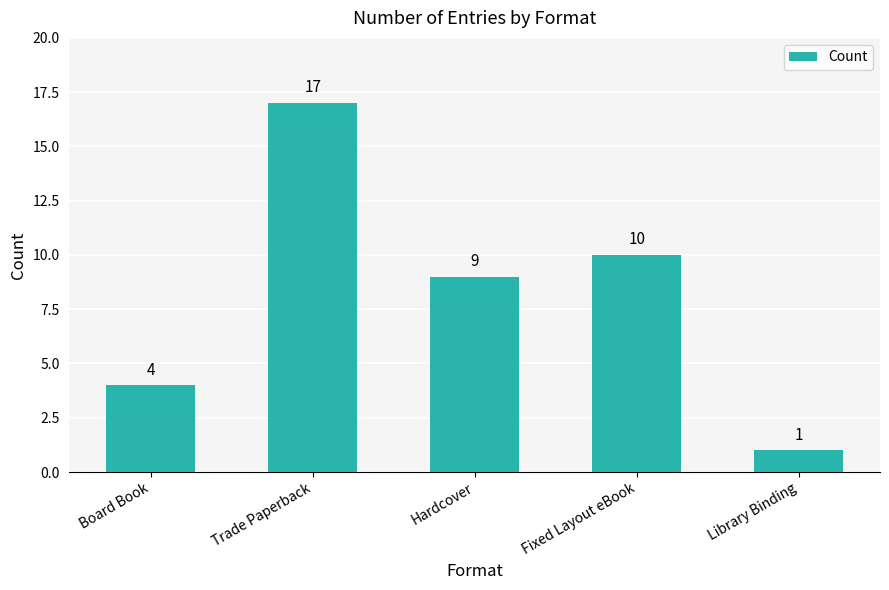

What is the smallest value displayed?

1